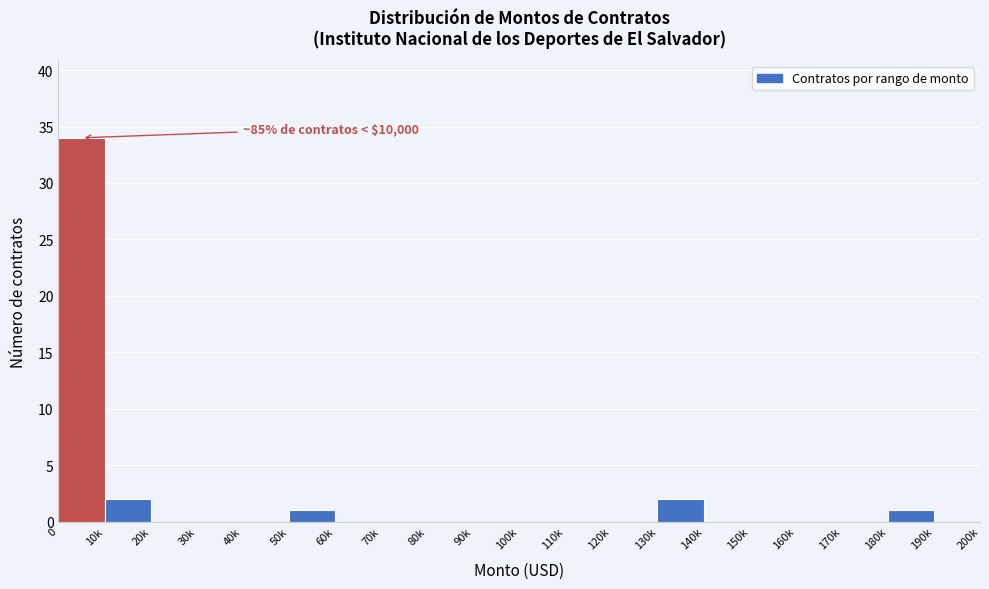

Reading left to right, list all the values displayed in this chart.

0=34	10k=2	20k=0	30k=0	40k=0	50k=1	60k=0	70k=0	80k=0	90k=0	100k=0	110k=0	120k=0	130k=2	140k=0	150k=0	160k=0	170k=0	180k=1	190k=0